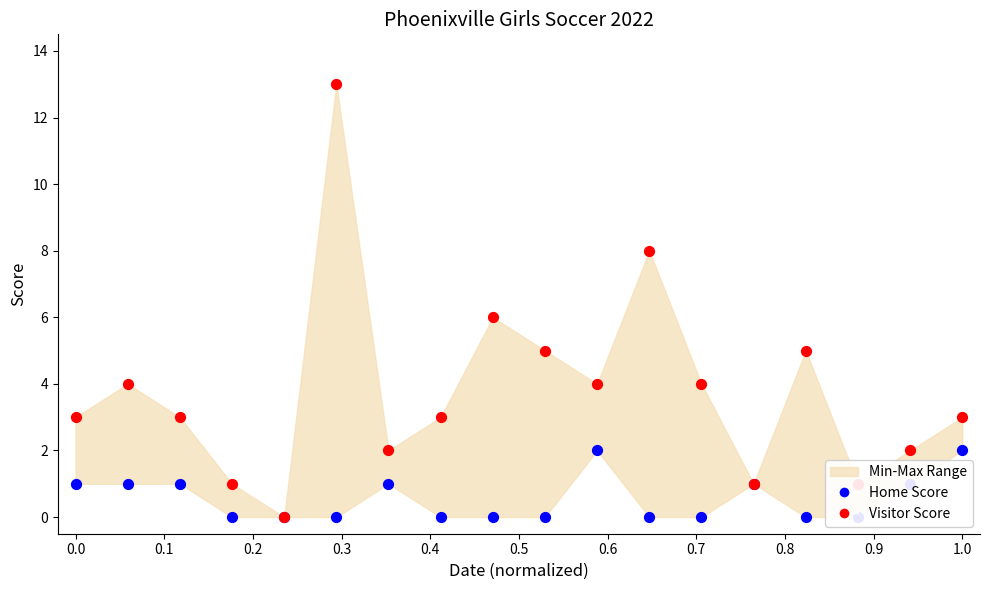

What are all the series names shown in the legend?

Home Score, Visitor Score